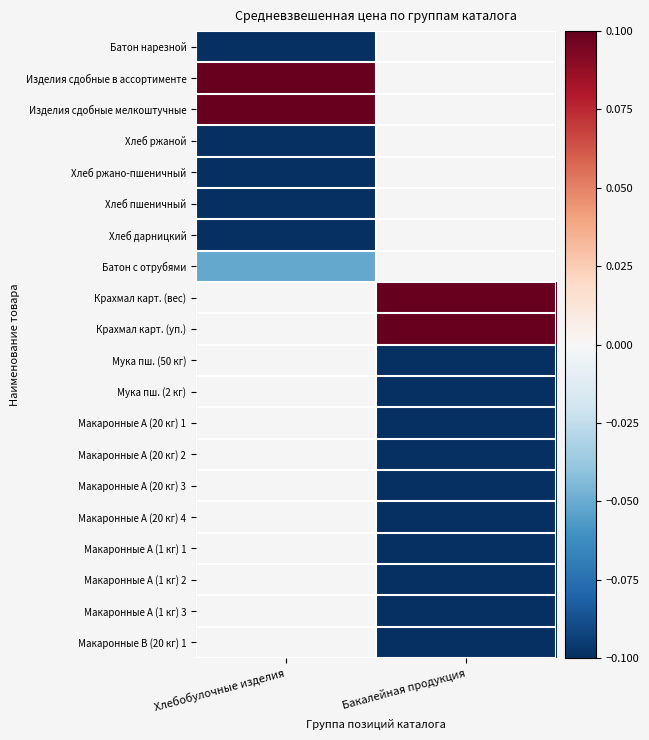

Rank the categories by Крахмал карт. (уп.) value from lowest to highest.

Хлебобулочные изделия, Бакалейная продукция